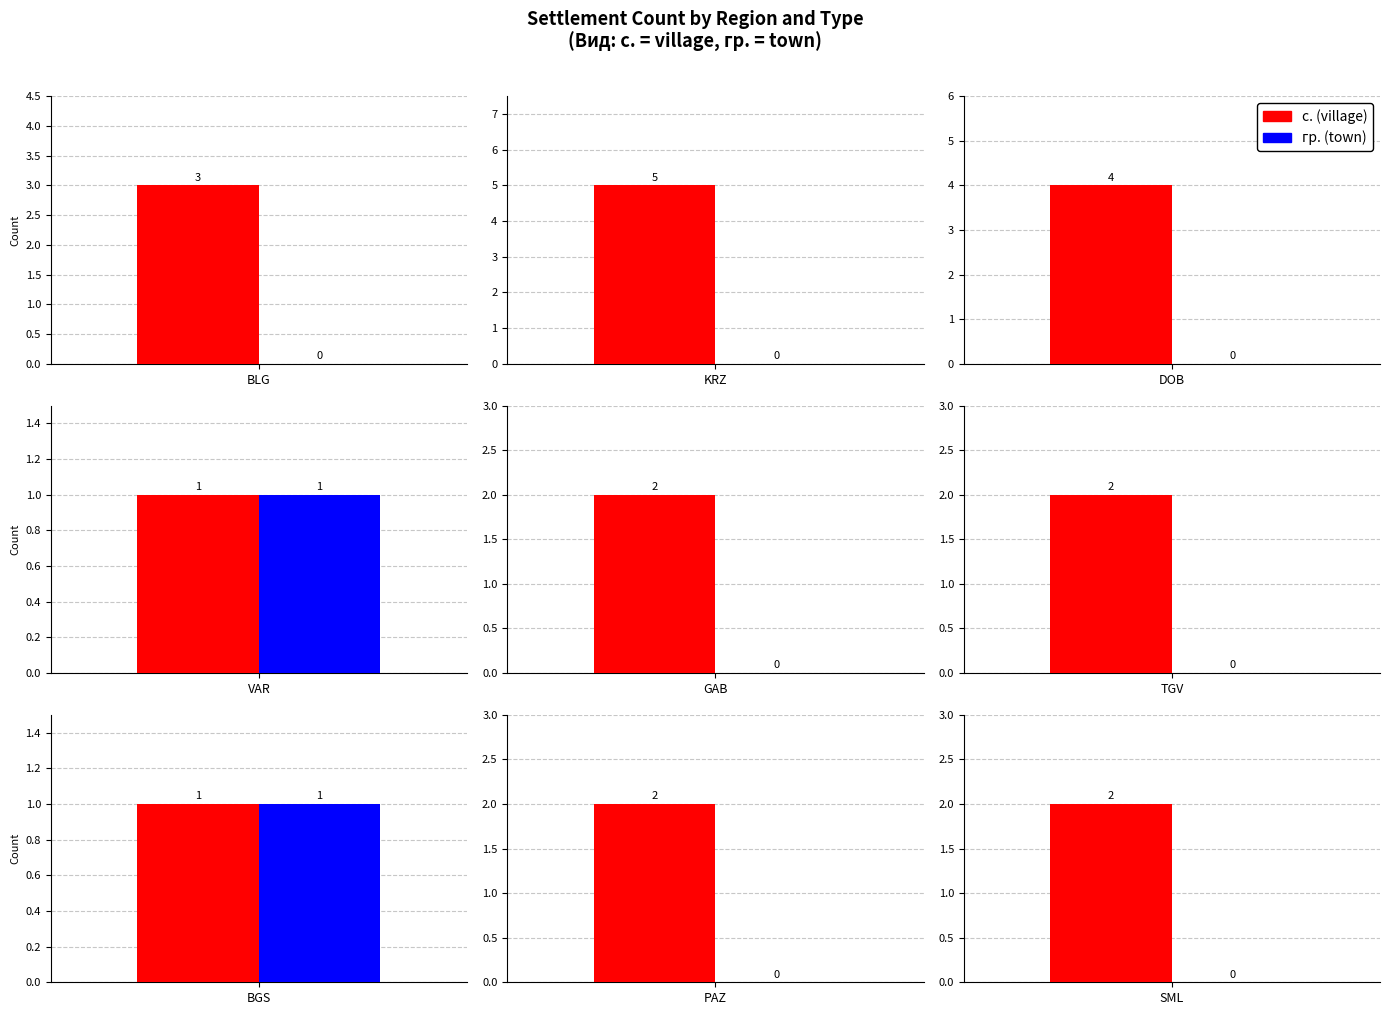

What is the value of the с. (village) bar at the 7th from the left?

4